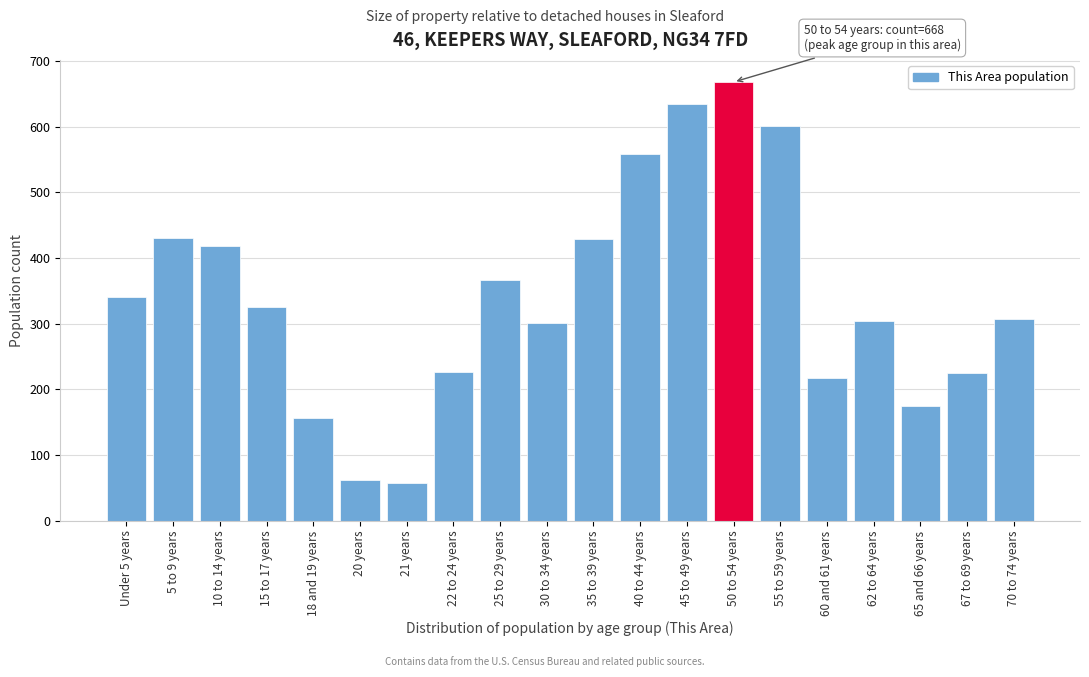

The chart shows a value of 1048 at 45 to 49 years. True or false?

False